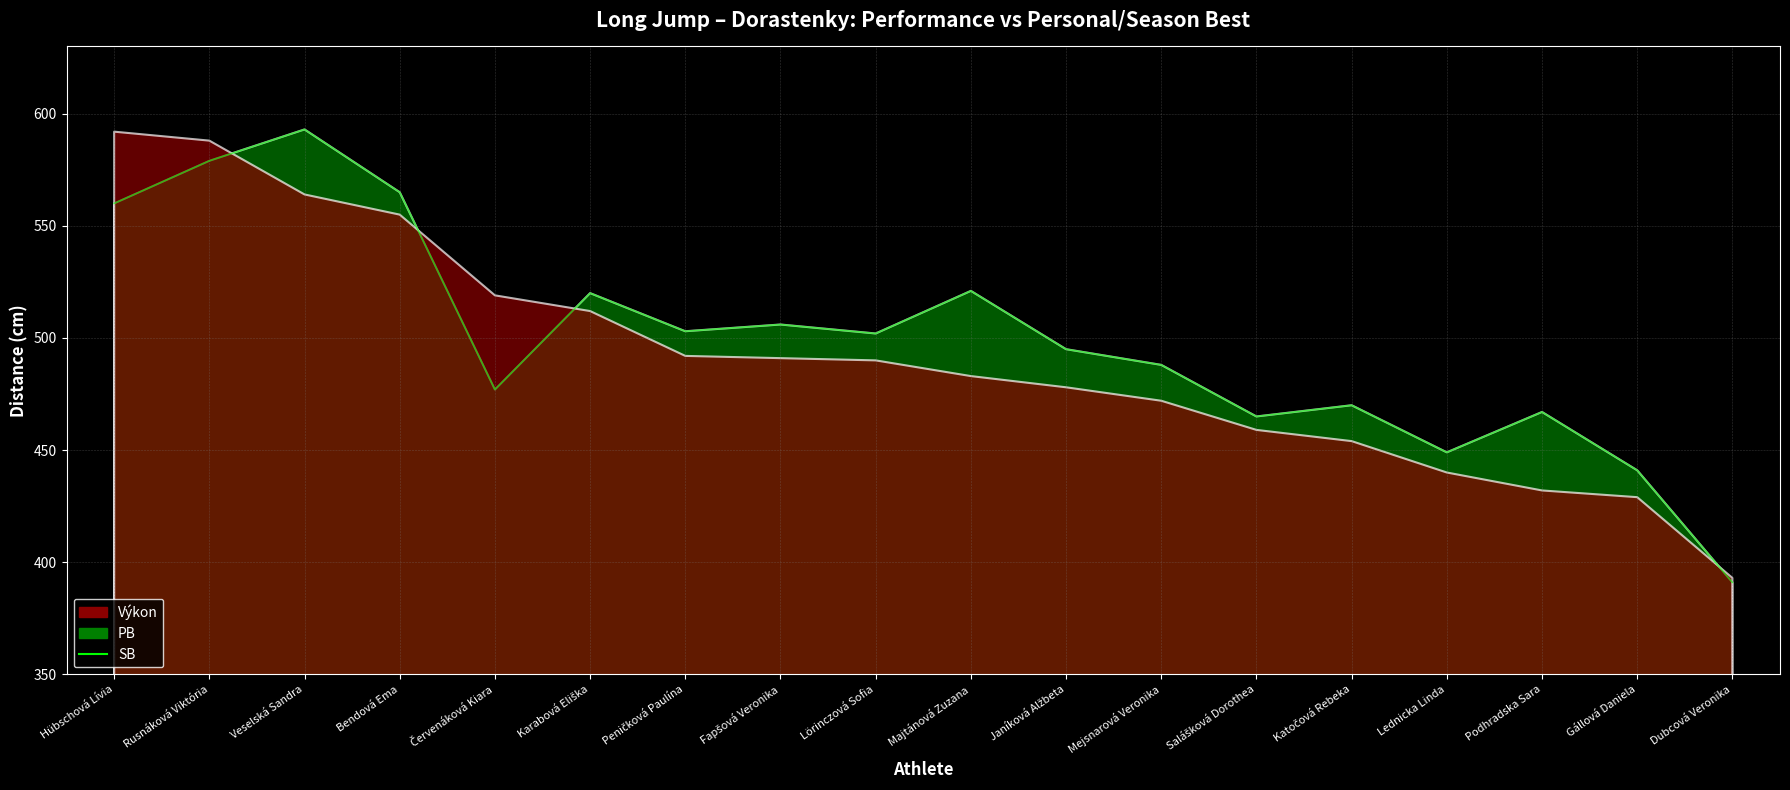

Rank the categories by value from highest to lowest.

Veselská Sandra, Rusnáková Viktória, Bendová Ema, Hübschová Lívia, Majtánová Zuzana, Karabová Eliška, Fapšová Veronika, Peničková Paulína, Lörinczová Sofia, Janíková Alžbeta, Mejsnarová Veronika, Červenáková Kiara, Katočová Rebeka, Podhradska Sara, Salášková Dorothea, Lednicka Linda, Gállová Daniela, Dubcová Veronika